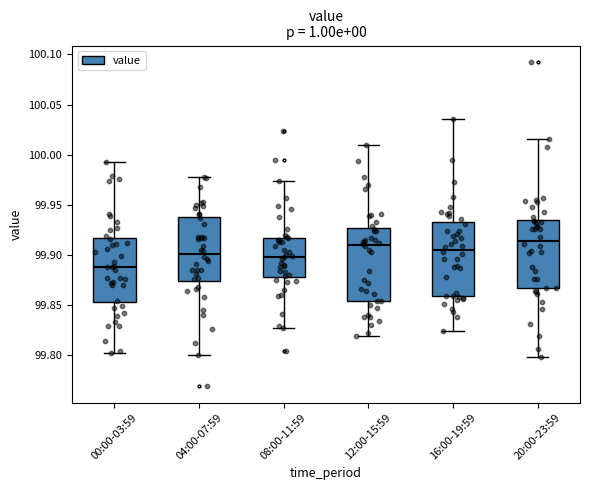

Reading left to right, read every box against the y-axis: the position of its median line, the range the box covers, and the ends of its whiskers. The values are not printed on the chart, so give them approximately, as read against the axis.

00:00-03:59: median 99.890, box 99.855 to 99.915, whiskers 99.800 to 99.995
04:00-07:59: median 99.900, box 99.875 to 99.940, whiskers 99.800 to 99.980
08:00-11:59: median 99.900, box 99.880 to 99.915, whiskers 99.825 to 99.975
12:00-15:59: median 99.910, box 99.855 to 99.925, whiskers 99.820 to 100.010
16:00-19:59: median 99.905, box 99.860 to 99.930, whiskers 99.825 to 100.035
20:00-23:59: median 99.915, box 99.865 to 99.935, whiskers 99.800 to 100.015